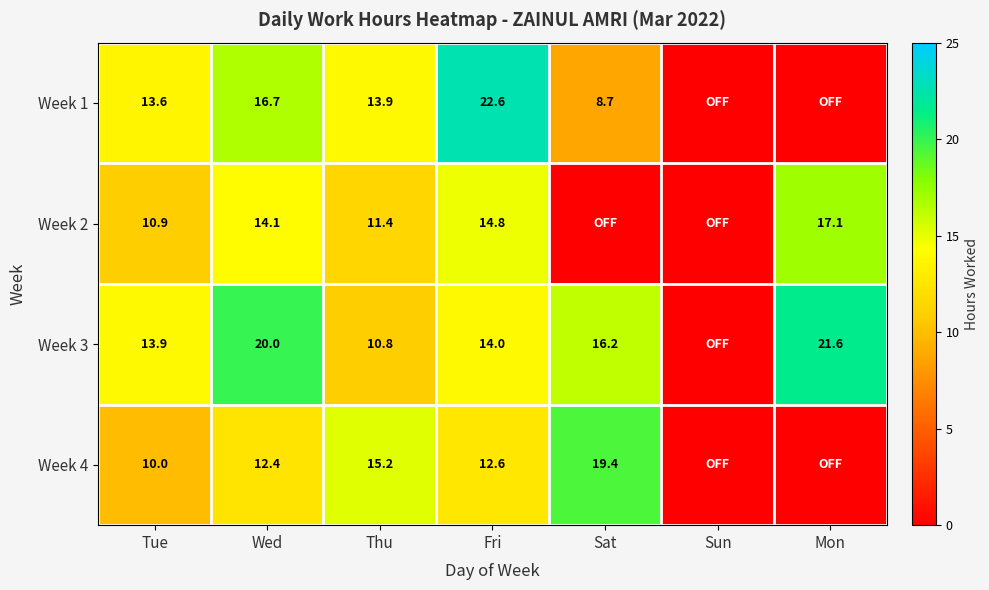

What is the spread (max minus min) of values at Thu?

4.4